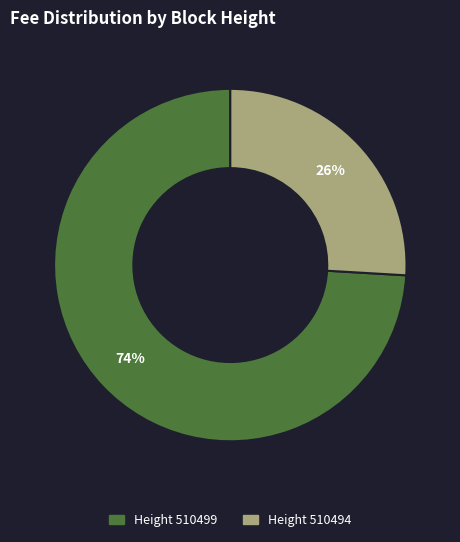

To the nearest percent, what is the difference between the largest and smallest slice percentages?

48%